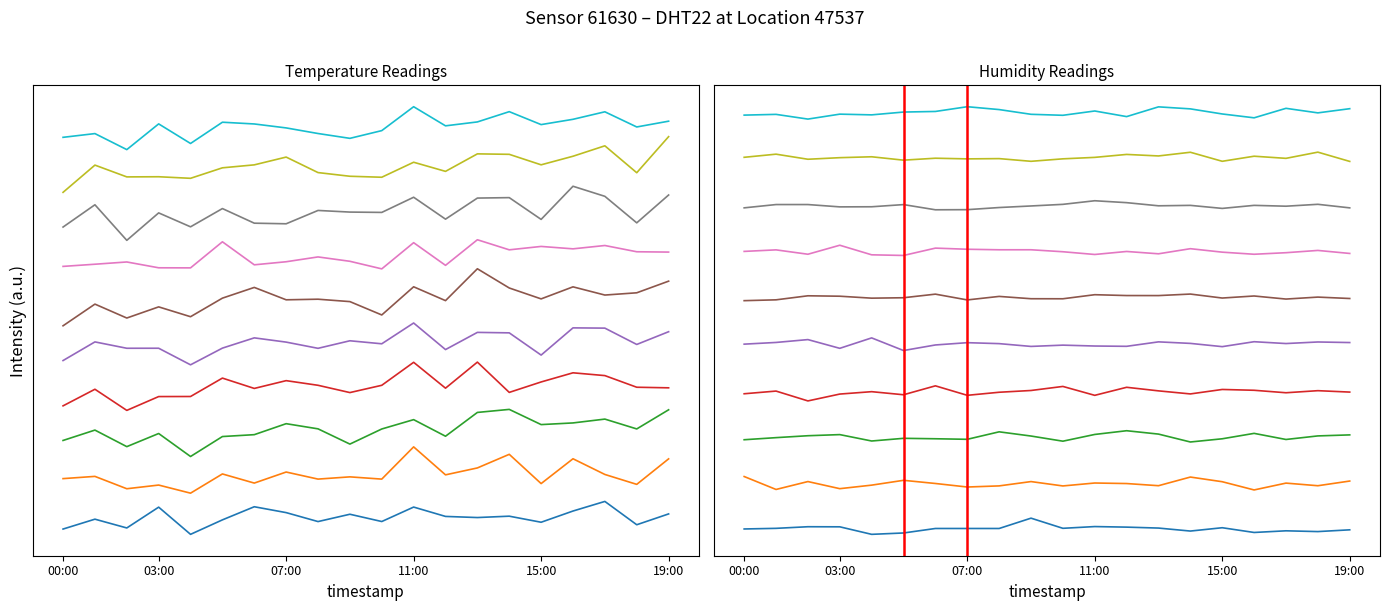

Does the chart have visible grid lines?

No